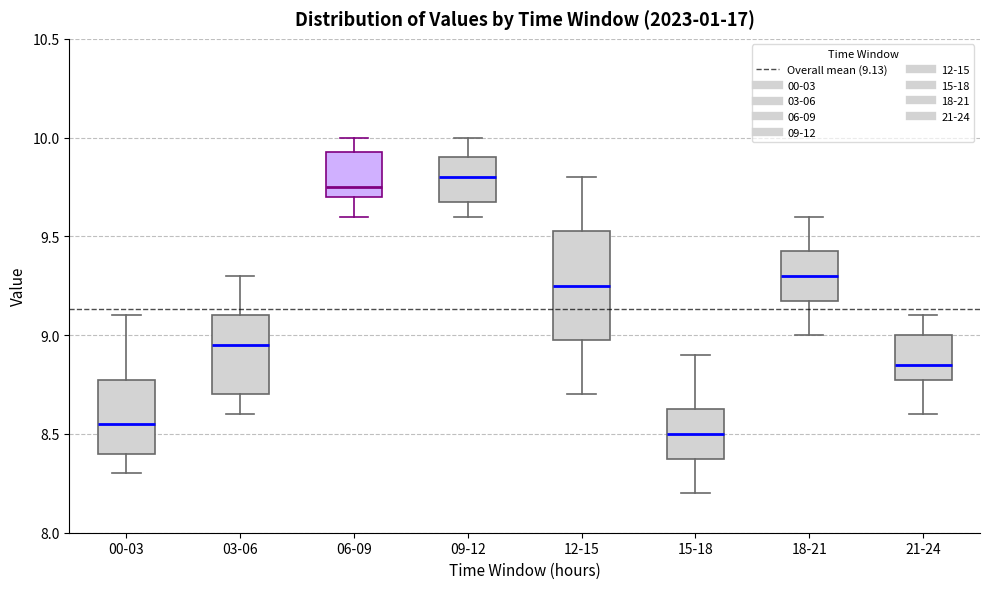

Comparing the boxes themselves (not the whiskers), which one is the tallest?

12-15